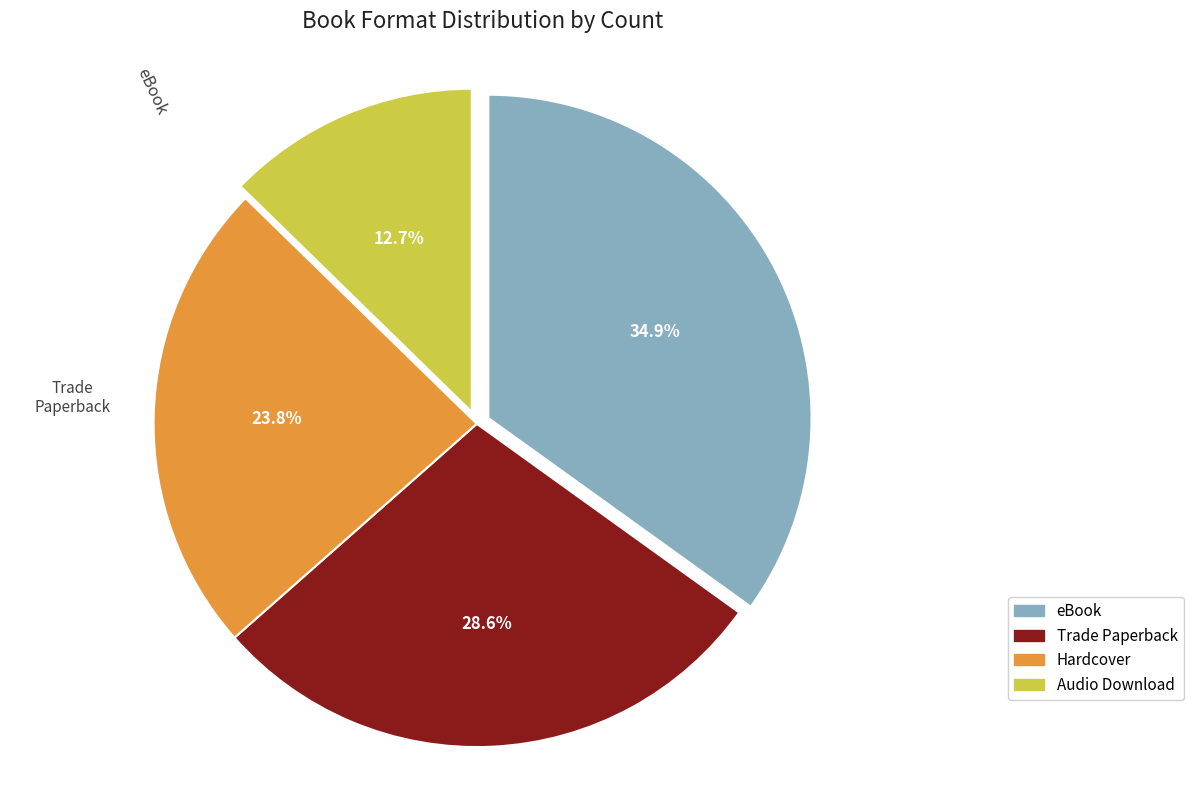

True or false: Hardcover accounts for 24% of the total.

True